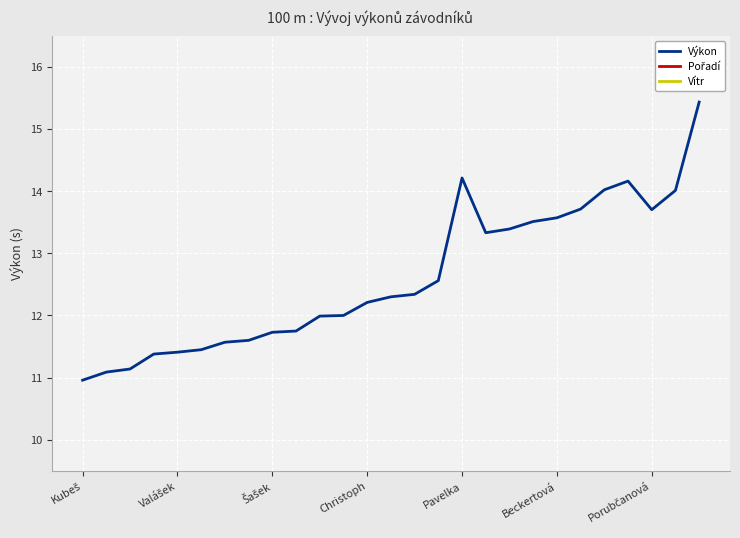

Which category has the highest value in the Pořadí series?

23